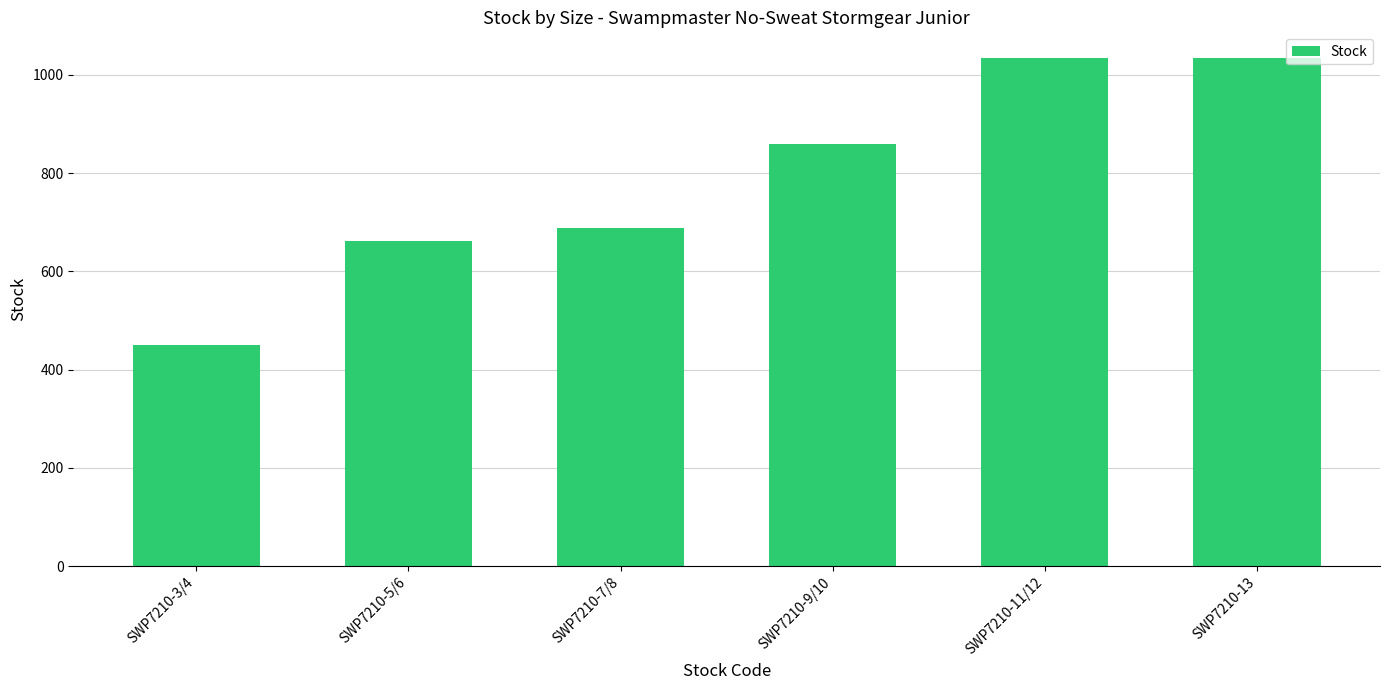

Which has a higher value, SWP7210-13 or SWP7210-5/6?

SWP7210-13